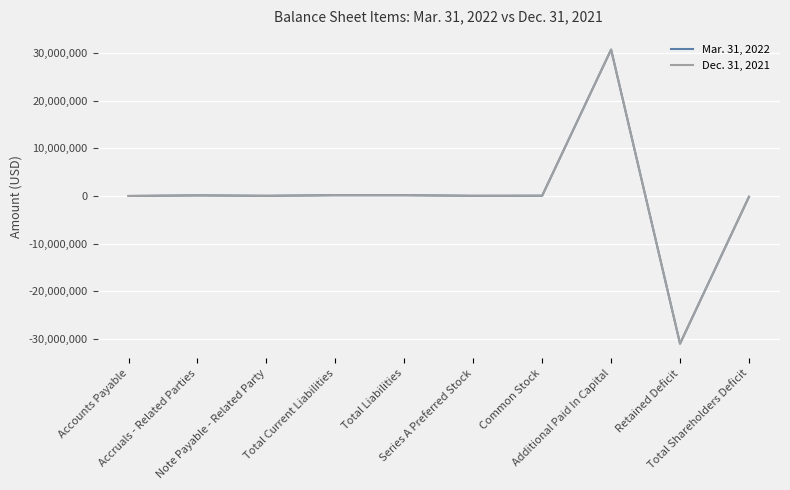

Which series has the largest range (max minus min)?

Mar. 31, 2022